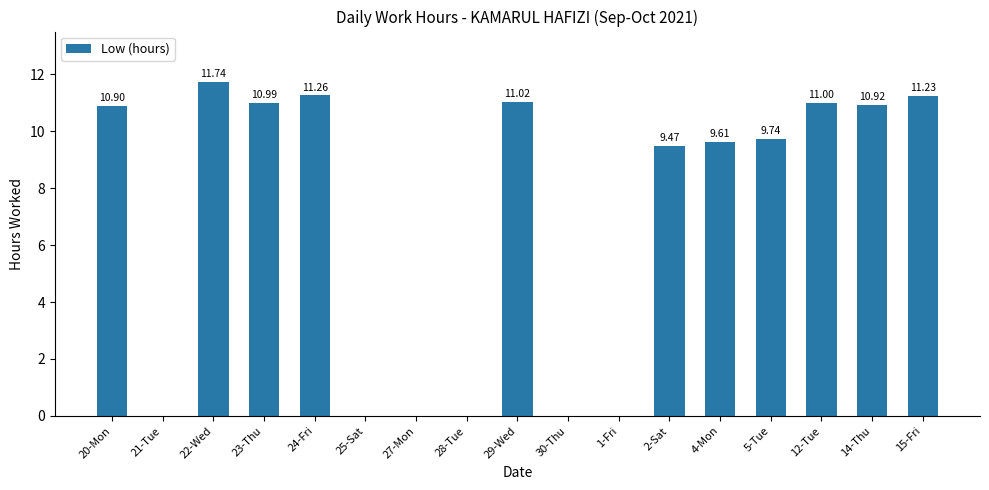

What is the change in value from 2-Sat to 15-Fri?

+1.8